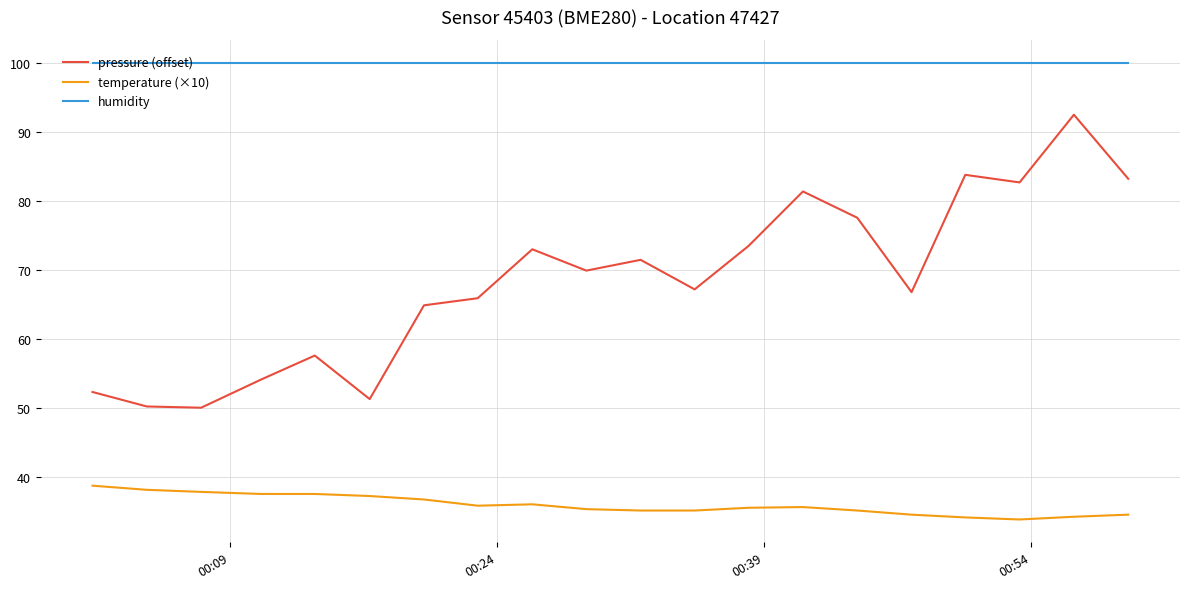

Which series has the widest spread of values?

pressure (offset)